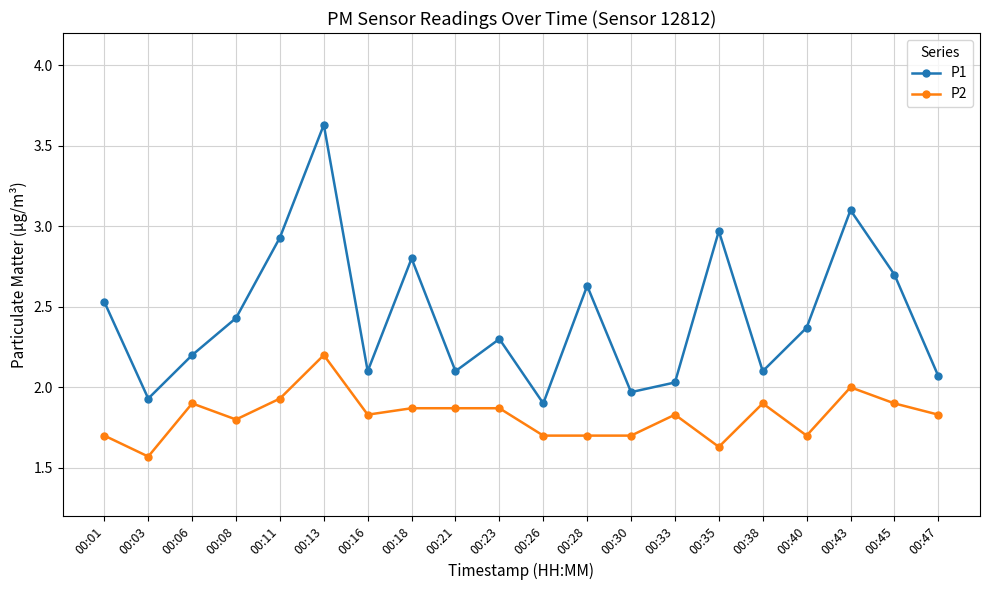

Rank the series at 00:08 from lowest to highest value.

P2, P1